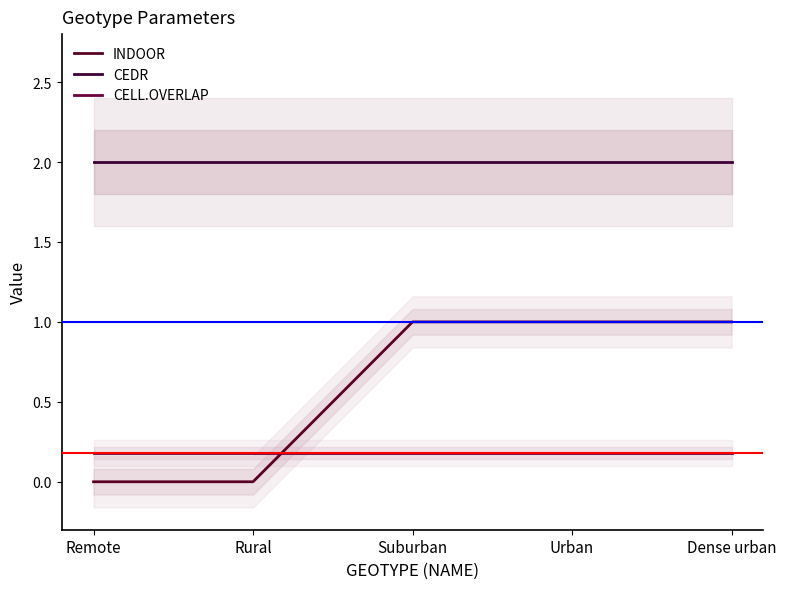

Reading left to right, extract all data points from this chart.

INDOOR: Remote=0.0	Rural=0.0	Suburban=1.0	Urban=1.0	Dense urban=1.0
CEDR: Remote=2.0	Rural=2.0	Suburban=2.0	Urban=2.0	Dense urban=2.0
CELL.OVERLAP: Remote=0.2	Rural=0.2	Suburban=0.2	Urban=0.2	Dense urban=0.2